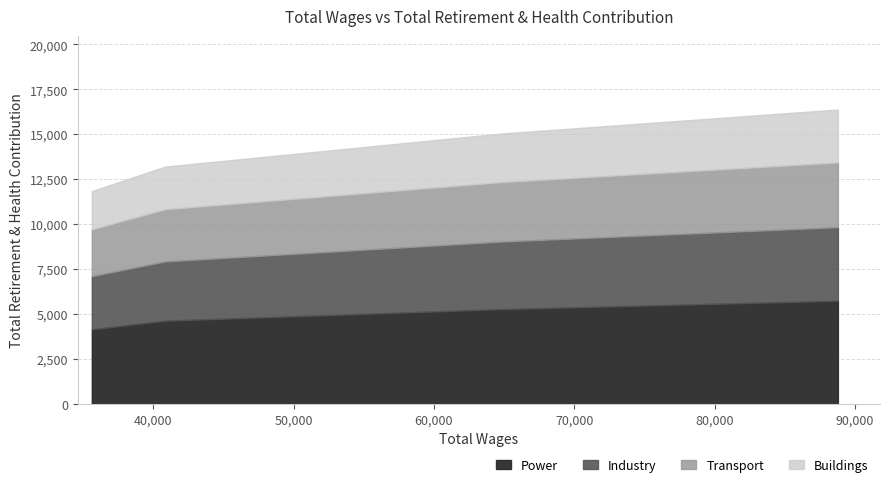

The chart shows a value of 16372 at 88779.0. True or false?

True